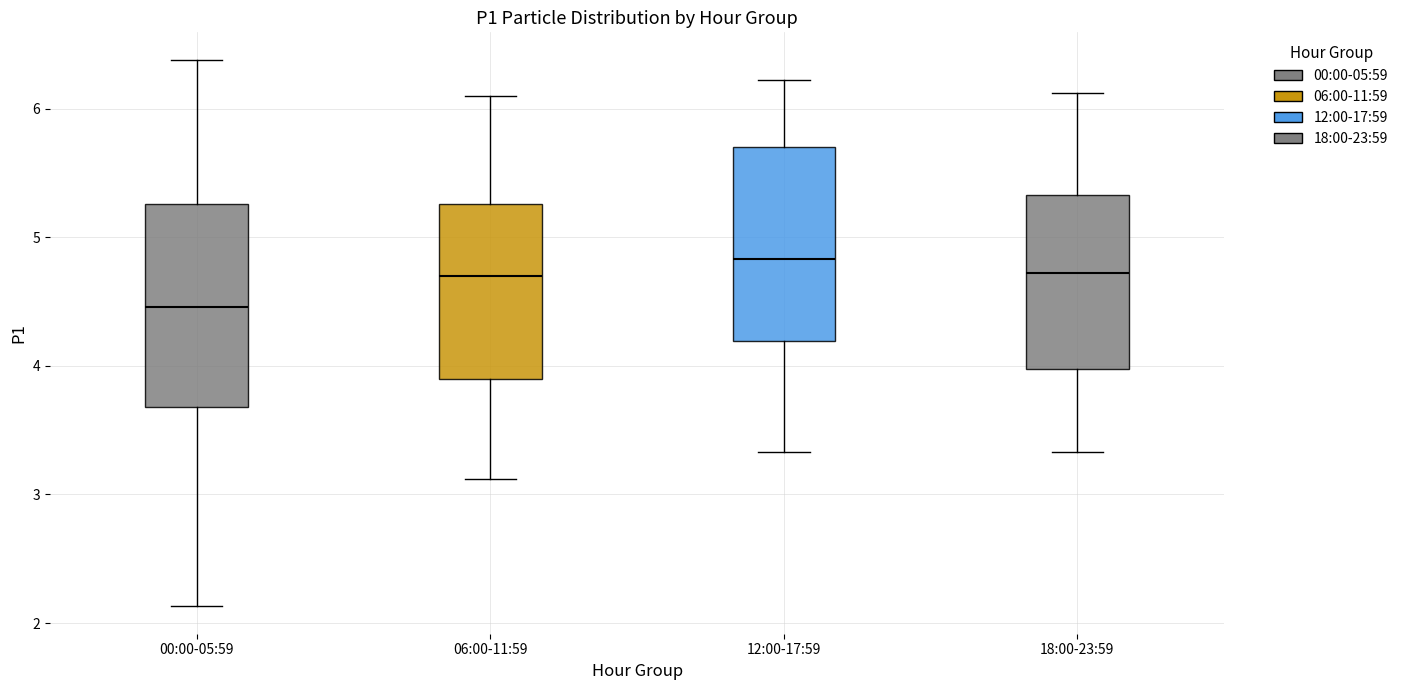

Reading left to right, transcribe this box plot: for each box, give where its median line is, the range the box spans, and where its two whiskers end, as read against the y-axis. The values are not printed on the chart, so give them approximately, as read against the axis.

00:00-05:59: median 4.5, box 3.7 to 5.3, whiskers 2.1 to 6.4
06:00-11:59: median 4.7, box 3.9 to 5.3, whiskers 3.1 to 6.1
12:00-17:59: median 4.8, box 4.2 to 5.7, whiskers 3.3 to 6.2
18:00-23:59: median 4.7, box 4.0 to 5.3, whiskers 3.3 to 6.1